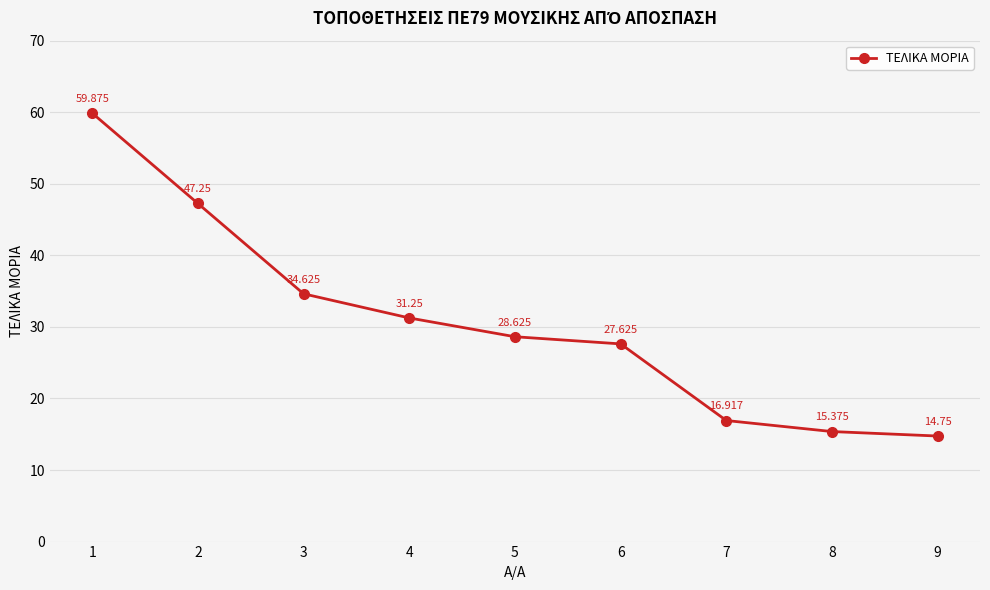

True or false: the data has more than 0 interior local peaks.

False